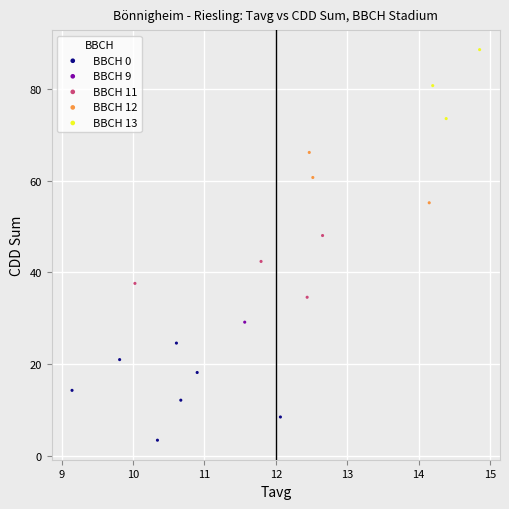

What are all the series names shown in the legend?

BBCH 0, BBCH 9, BBCH 11, BBCH 12, BBCH 13